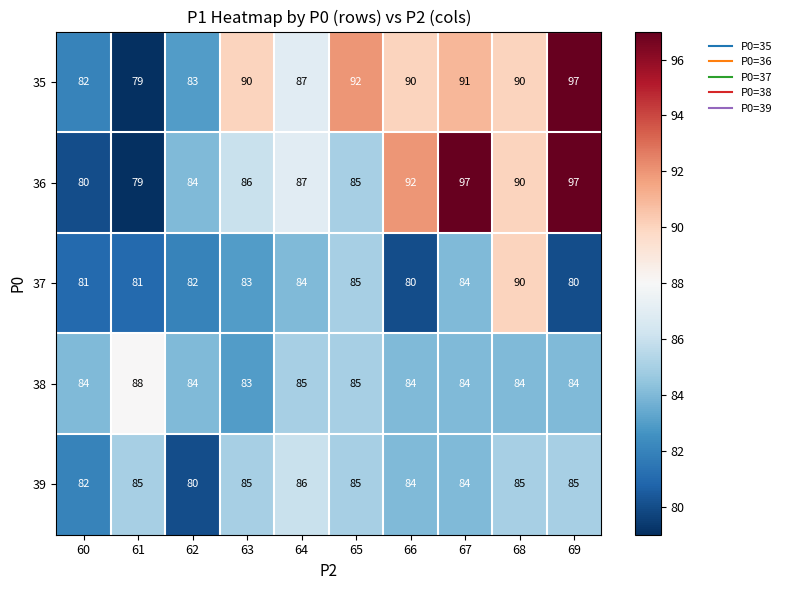

What is the difference between the second highest and minimum values in the 37 series?

5